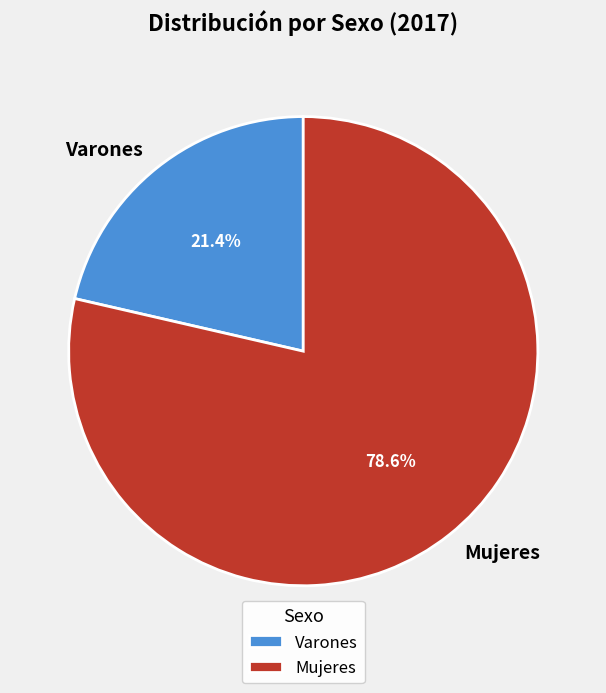

To the nearest percent, what percentage of the pie is Mujeres?

79%